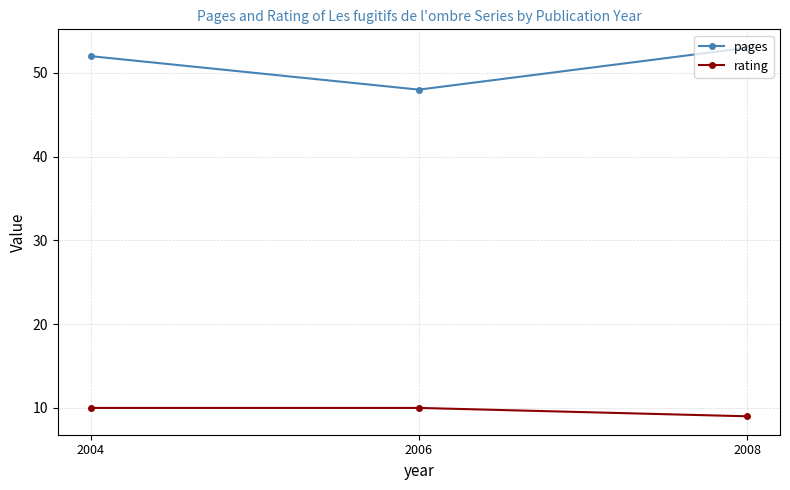

Reading left to right, what are all the values shown in this chart?

pages: 52	48	53
rating: 10	10	9